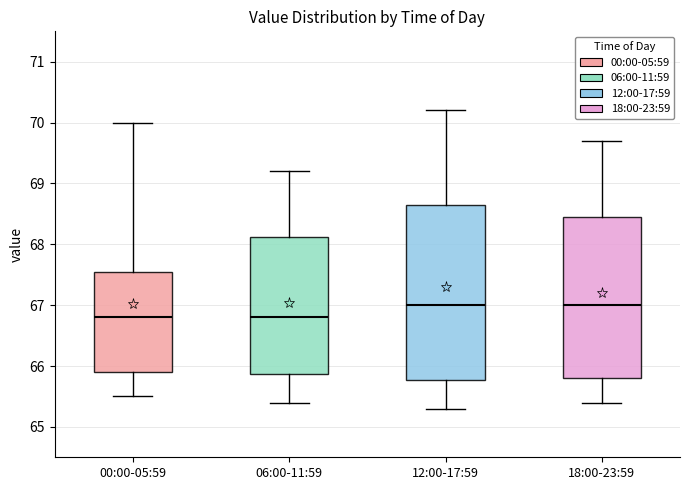

Reading left to right, read every box against the y-axis: the position of its median line, the range the box covers, and the ends of its whiskers. The values are not printed on the chart, so give them approximately, as read against the axis.

00:00-05:59: median 66.8, box 65.9 to 67.6, whiskers 65.5 to 70.0
06:00-11:59: median 66.8, box 65.9 to 68.1, whiskers 65.4 to 69.2
12:00-17:59: median 67.0, box 65.8 to 68.7, whiskers 65.3 to 70.2
18:00-23:59: median 67.0, box 65.8 to 68.5, whiskers 65.4 to 69.7